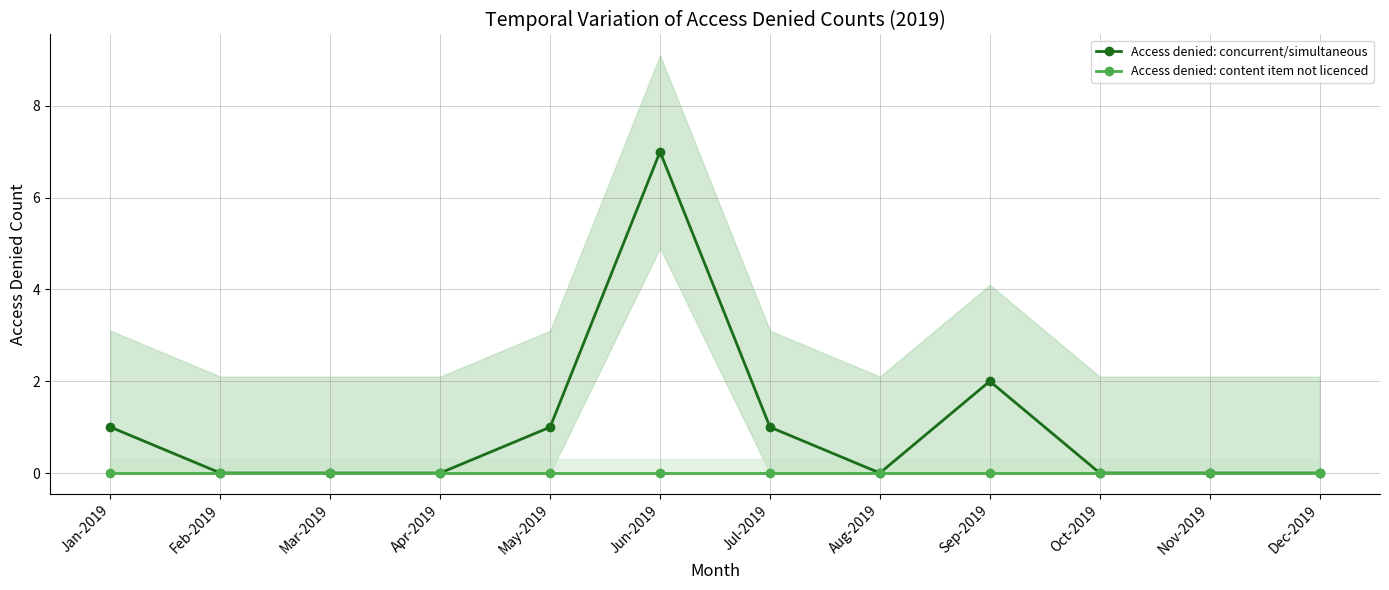

Which label corresponds to the largest value in the chart?

Jun-2019